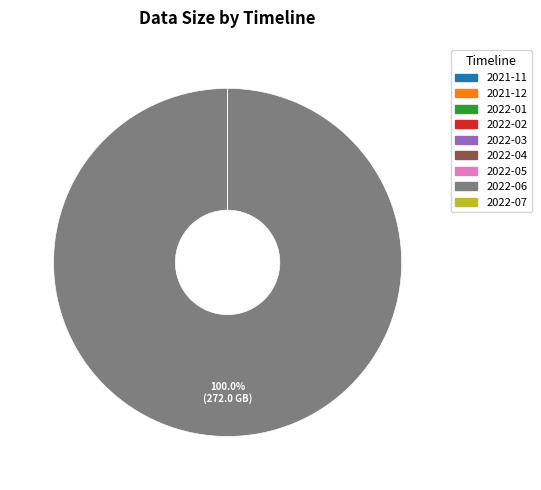

Does 2022-06 represent more than half of the total?

Yes